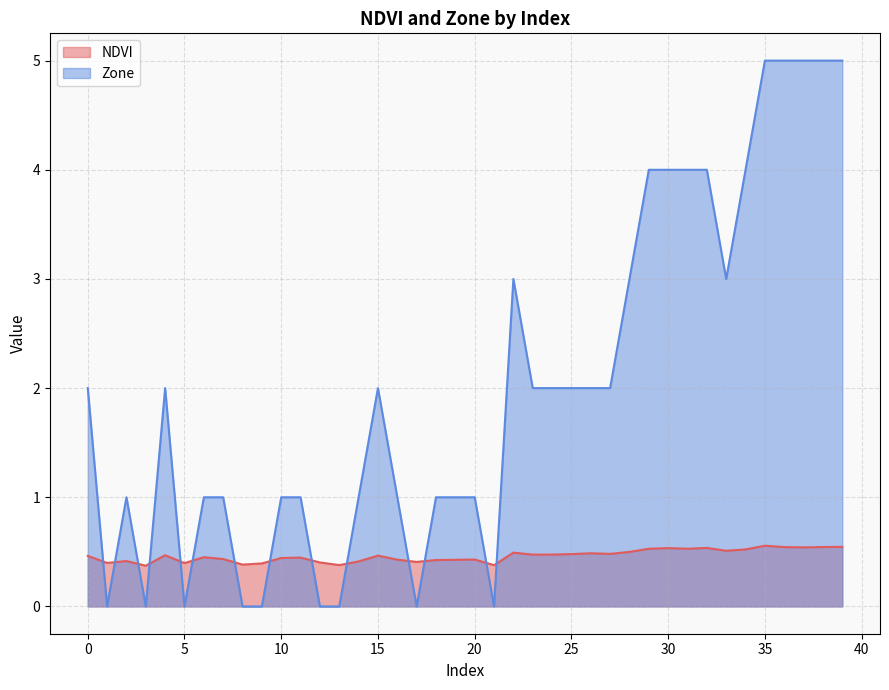

Where is the first local minimum for Zone?

1